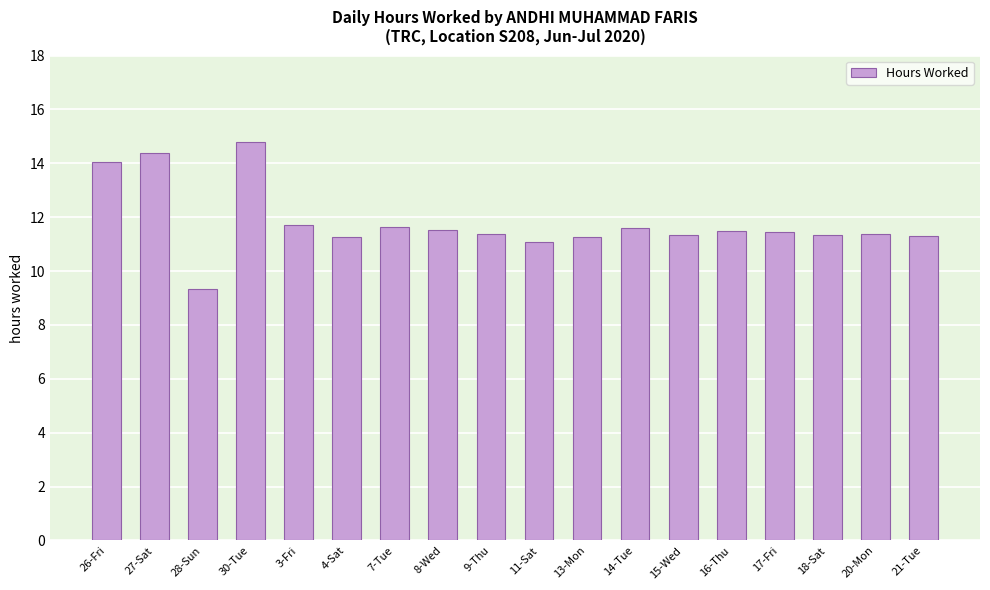

Which has a higher value, 15-Wed or 28-Sun?

15-Wed